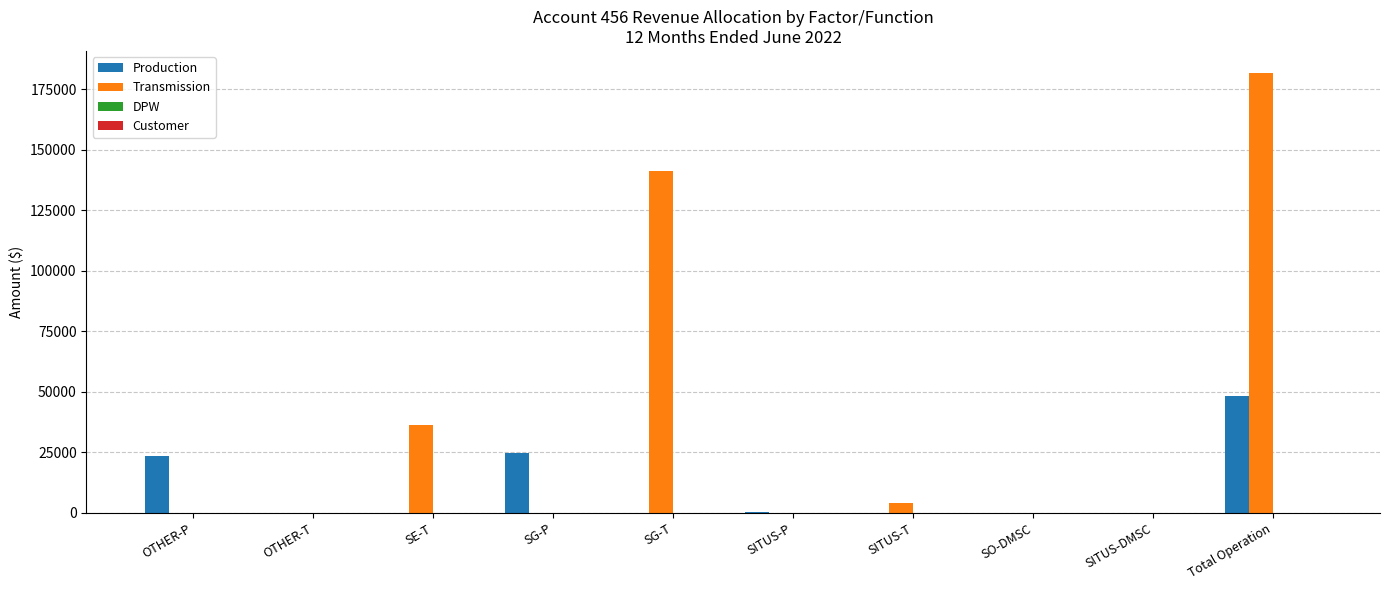

What is the sum of all Production values?

96881.3